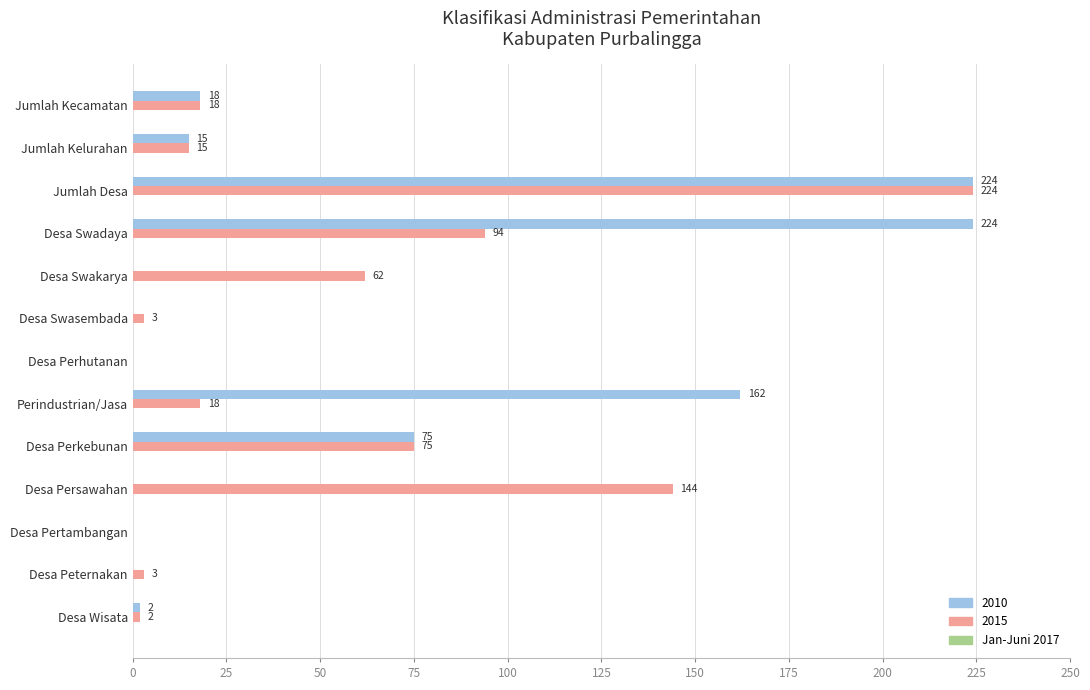

What is the sum of all 2015 values?

658